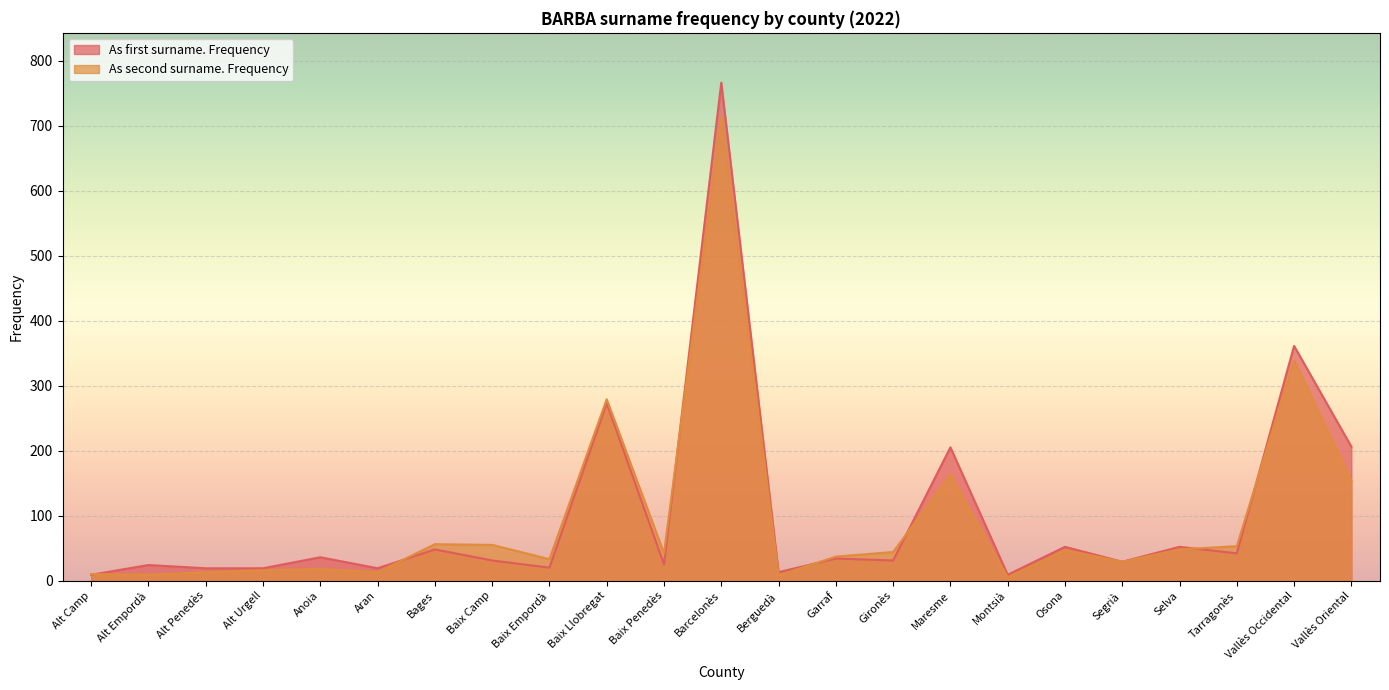

True or false: As first surname. Frequency and As second surname. Frequency cross at least once.

True